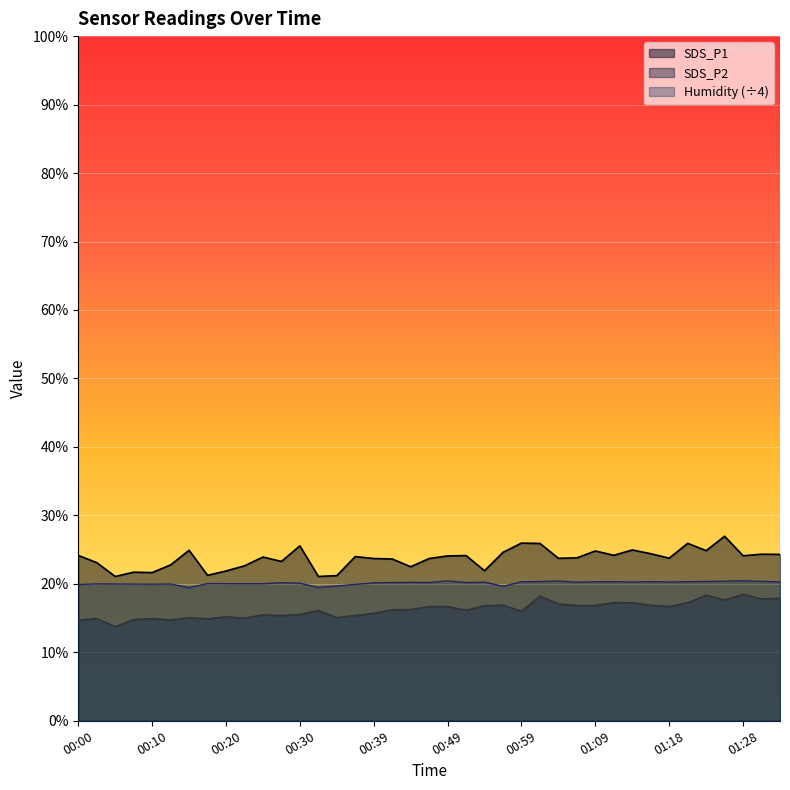

Does the chart display data point markers on the line(s)?

No